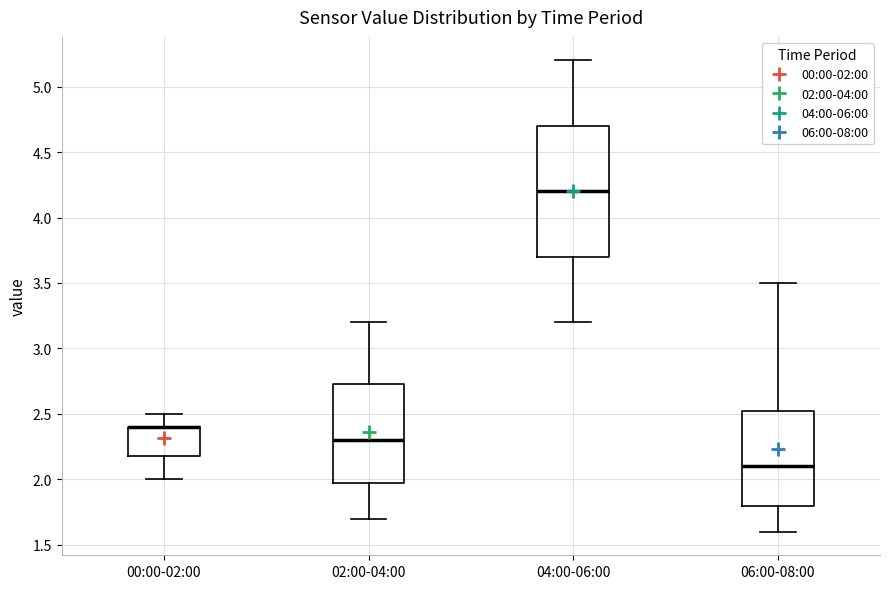

Where does the upper whisker of the box for 02:00-04:00 end on the y-axis? The values are not printed on the chart, so give them approximately, as read against the axis.

3.20